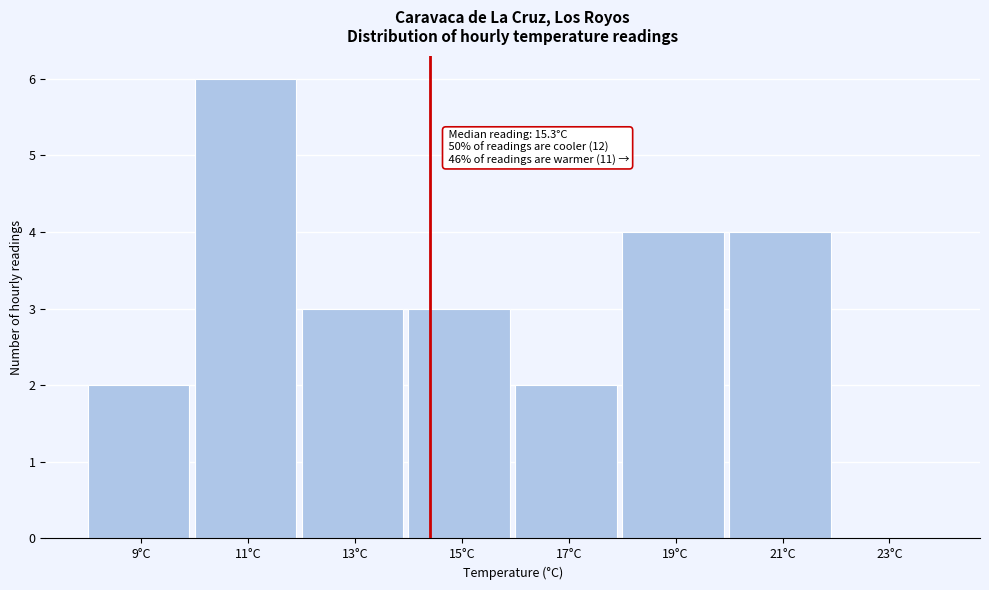

Reading left to right, transcribe all the data shown in this chart.

9°C=2	11°C=6	13°C=3	15°C=3	17°C=2	19°C=4	21°C=4	23°C=0